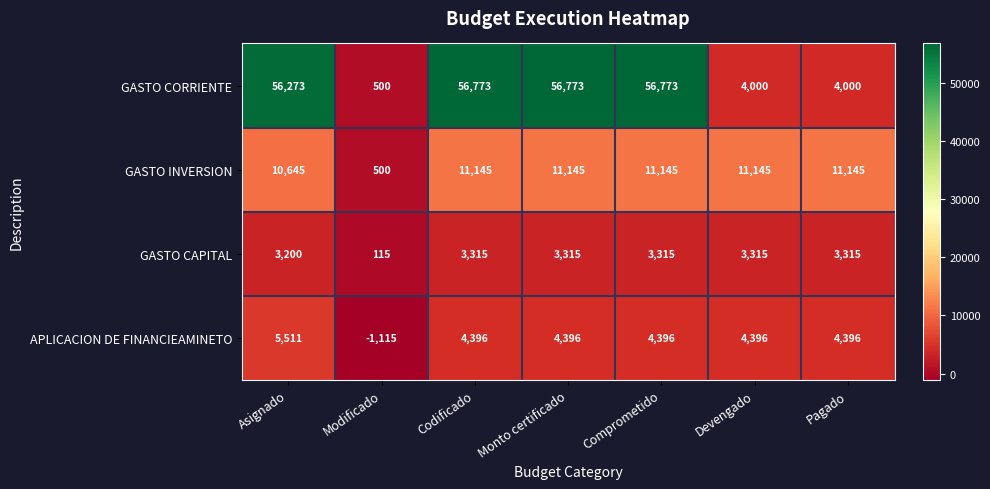

True or false: GASTO CAPITAL has a value of 3200 at Asignado.

True